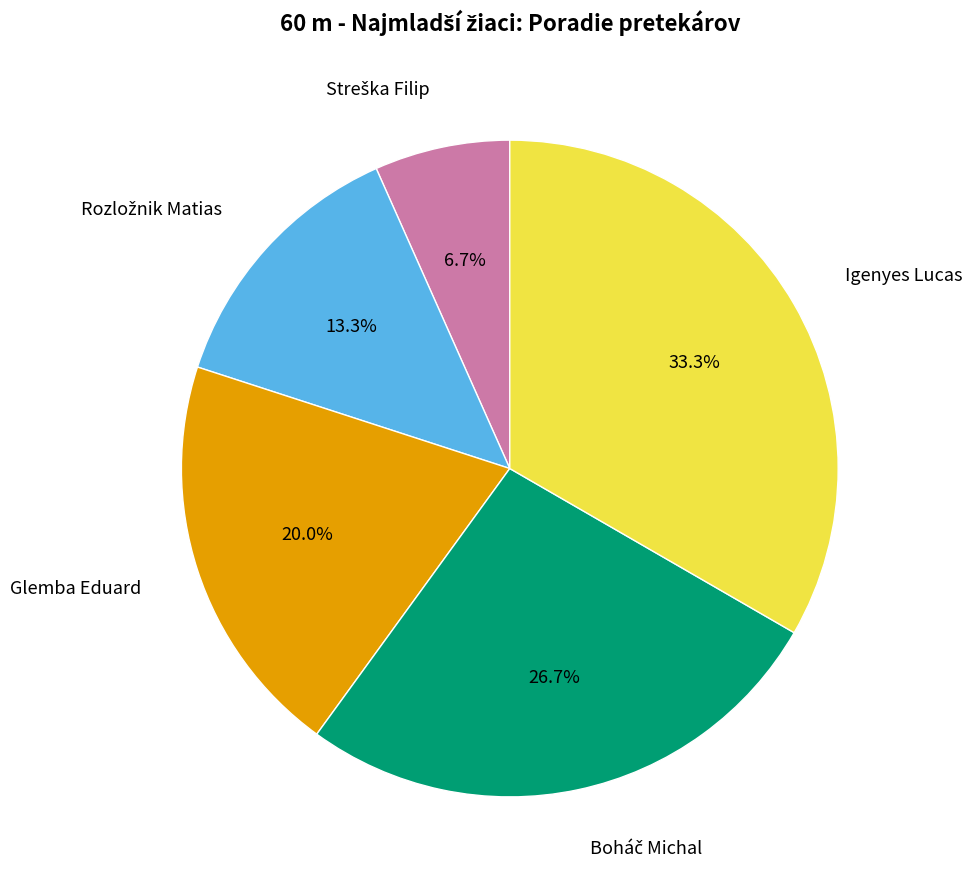

To the nearest percent, what is the difference between the largest and smallest slice percentages?

27%